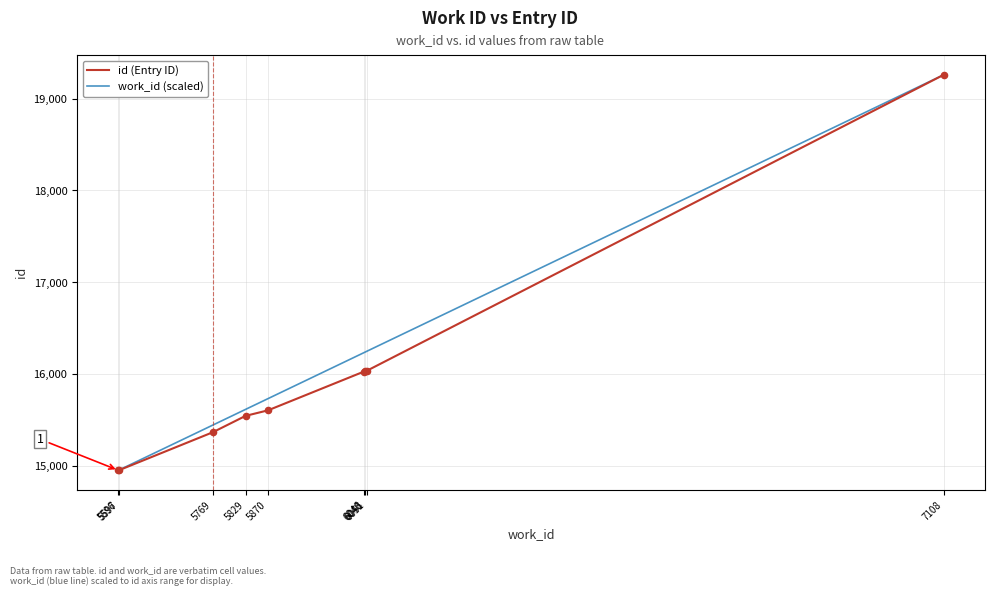

Is the value of id (Entry ID) at 5870 greater than the value of work_id (scaled) at 7108?

No